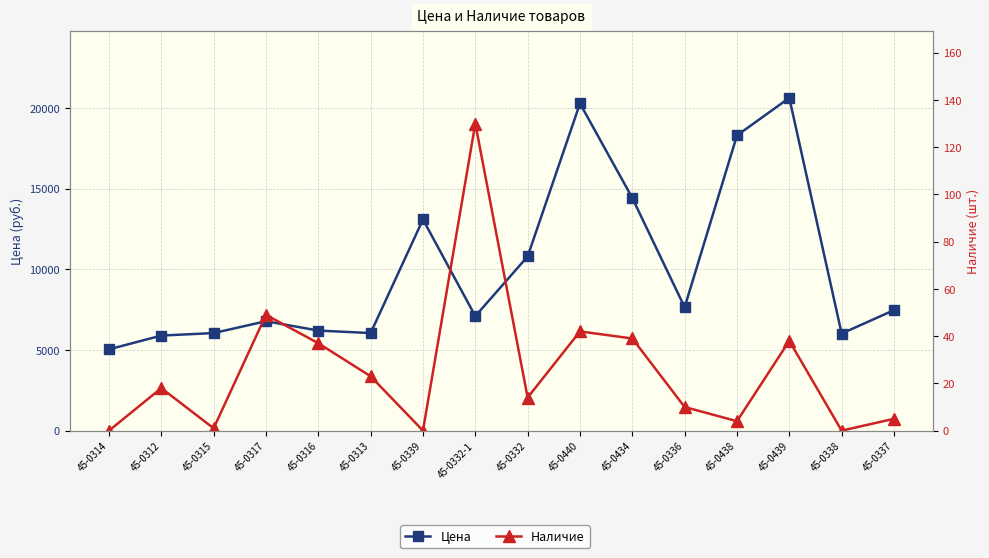

Where is the first local minimum for Наличие?

45-0315